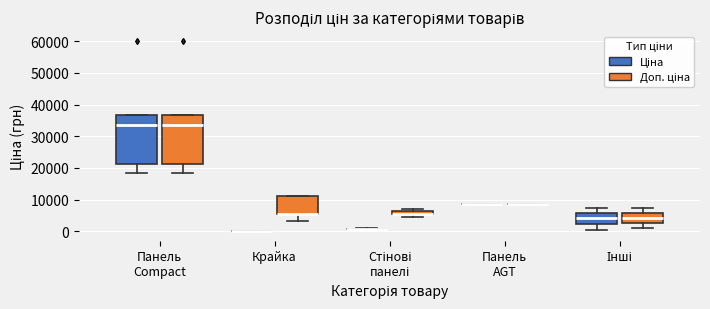

Where is the lower edge of the box for Крайка (Доп. ціна) on the y-axis? The values are not printed on the chart, so give them approximately, as read against the axis.

6000